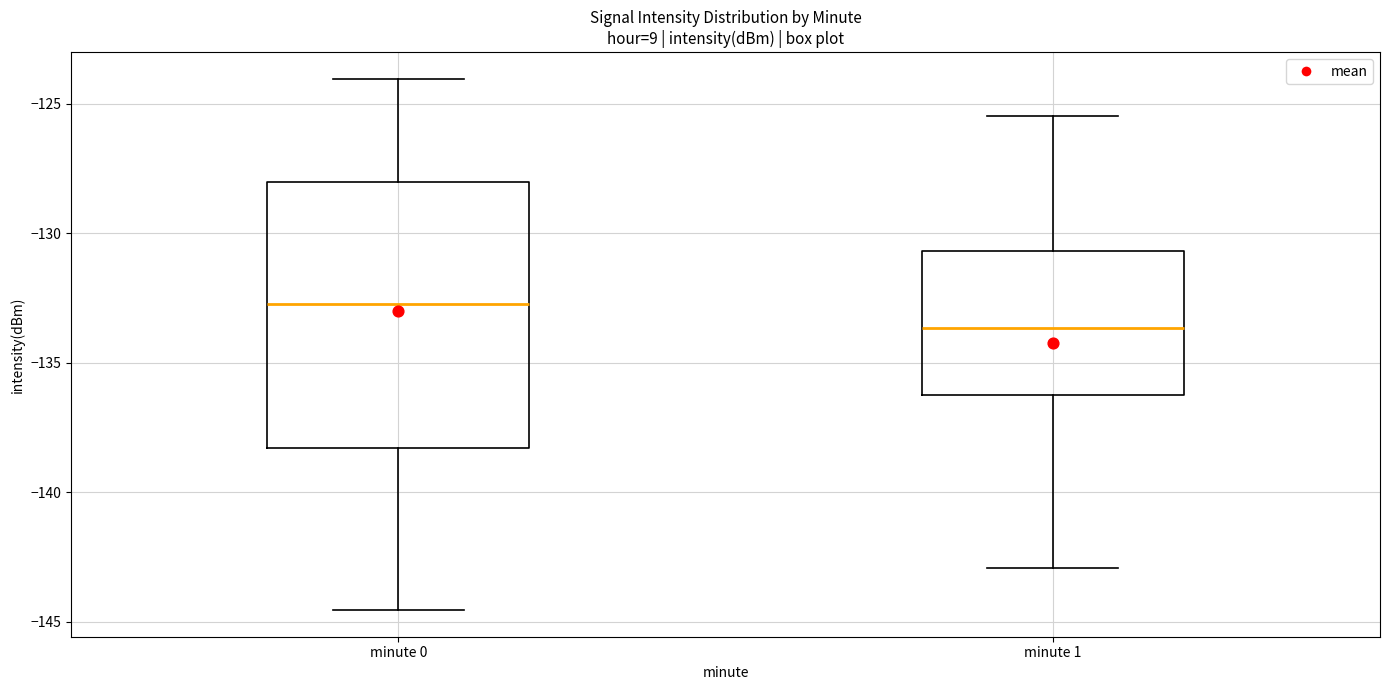

Which box is the tallest, from its lower edge to its upper edge?

minute 0